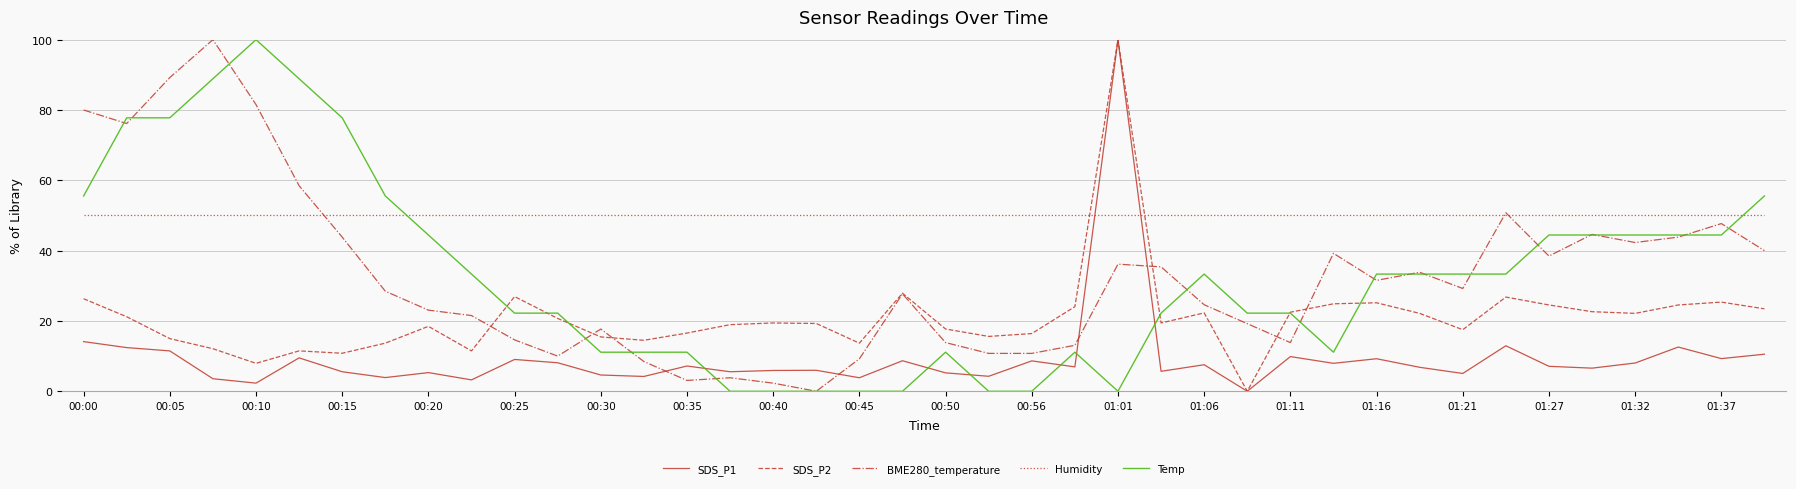

What is the maximum value for Humidity?

50.0